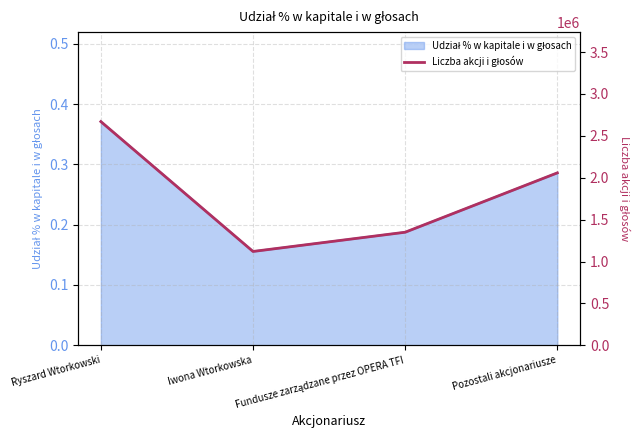

What is the label of the 3rd point from the left?

Fundusze zarządzane przez OPERA TFI